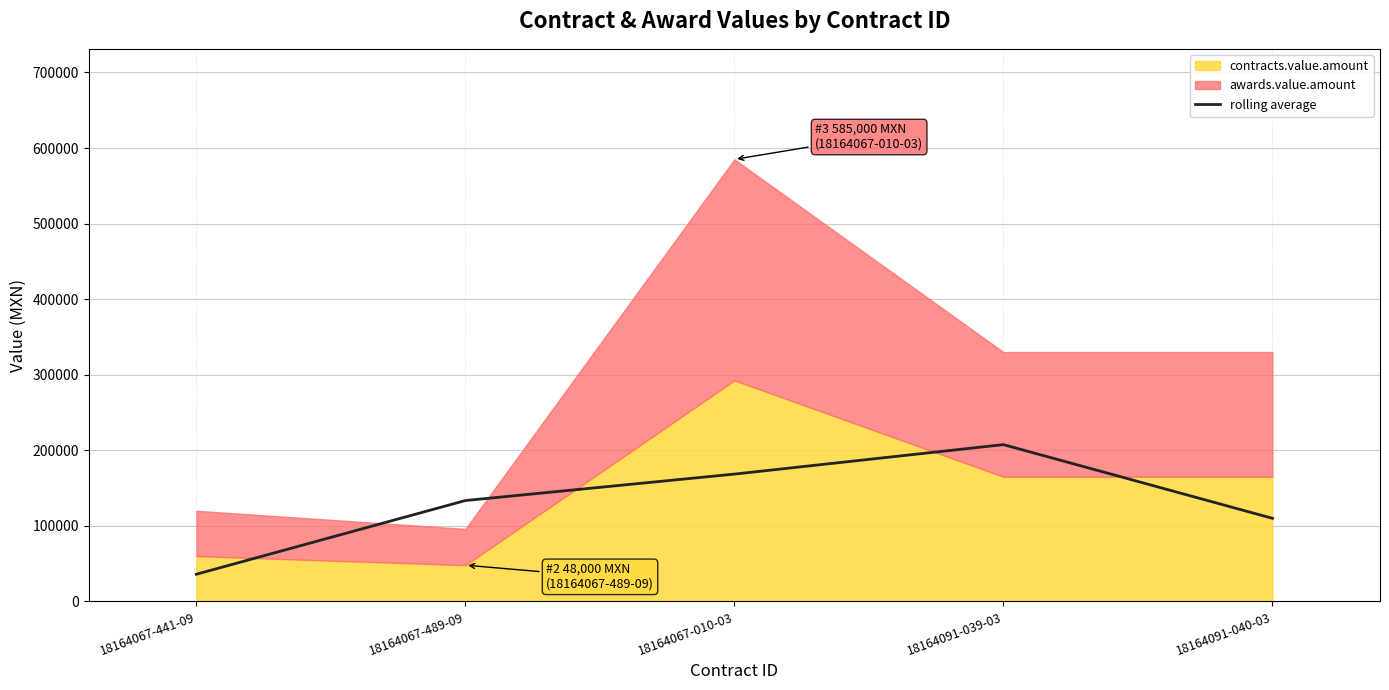

Rank the categories by rolling average value from highest to lowest.

18164091-039-03, 18164067-010-03, 18164067-489-09, 18164091-040-03, 18164067-441-09